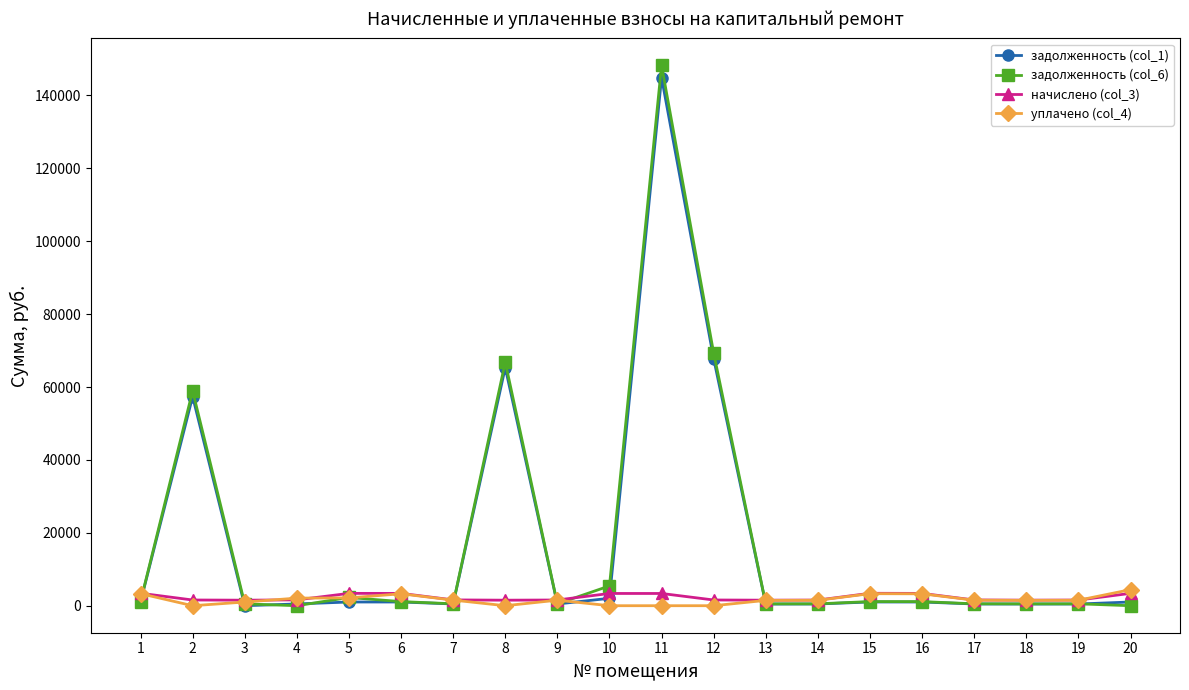

True or false: задолженность (col_6) has more than 2 interior local peaks.

True